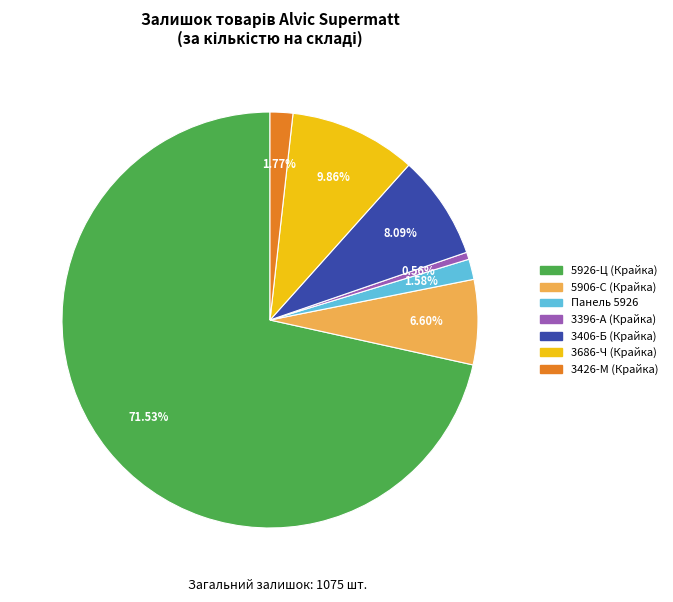

To the nearest percent, what is the average slice percentage?

14%